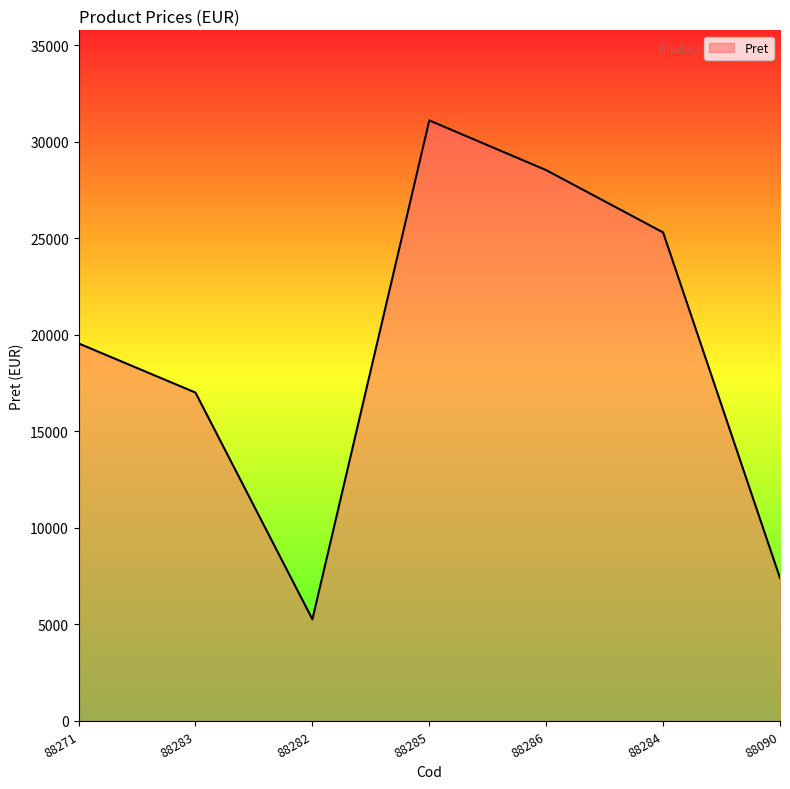

At which label does the data first exceed 19551?

88271